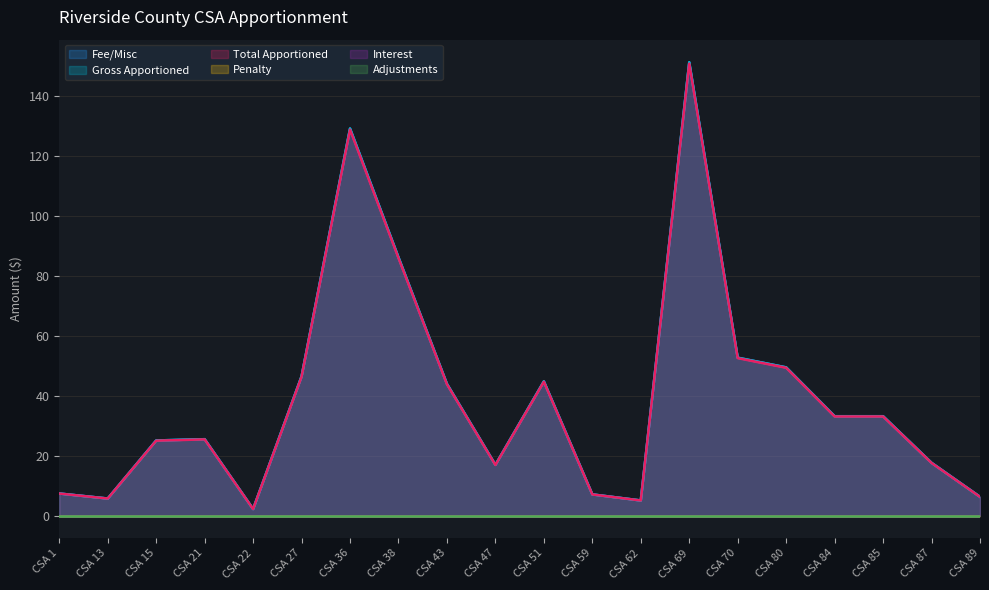

What is the lowest value of the Total Apportioned series?

2.2